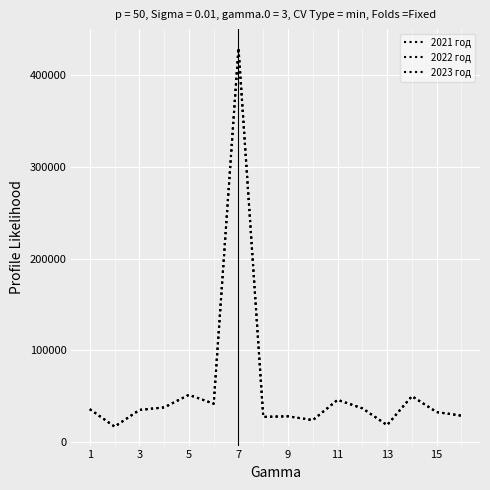

What is the minimum value shown in the chart?

16800